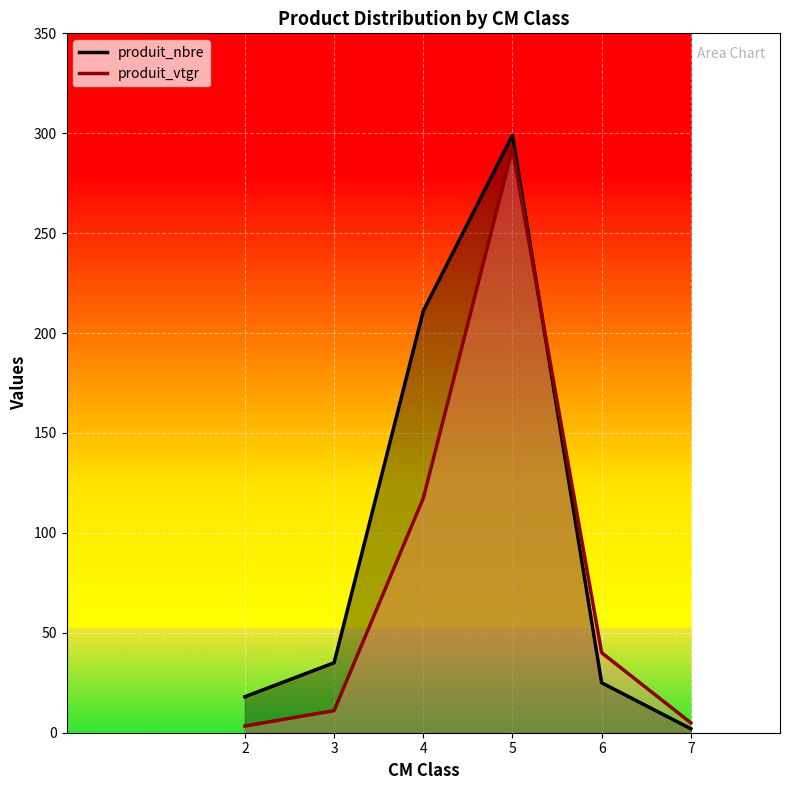

Where is produit_nbre nearest to the value 150?

4